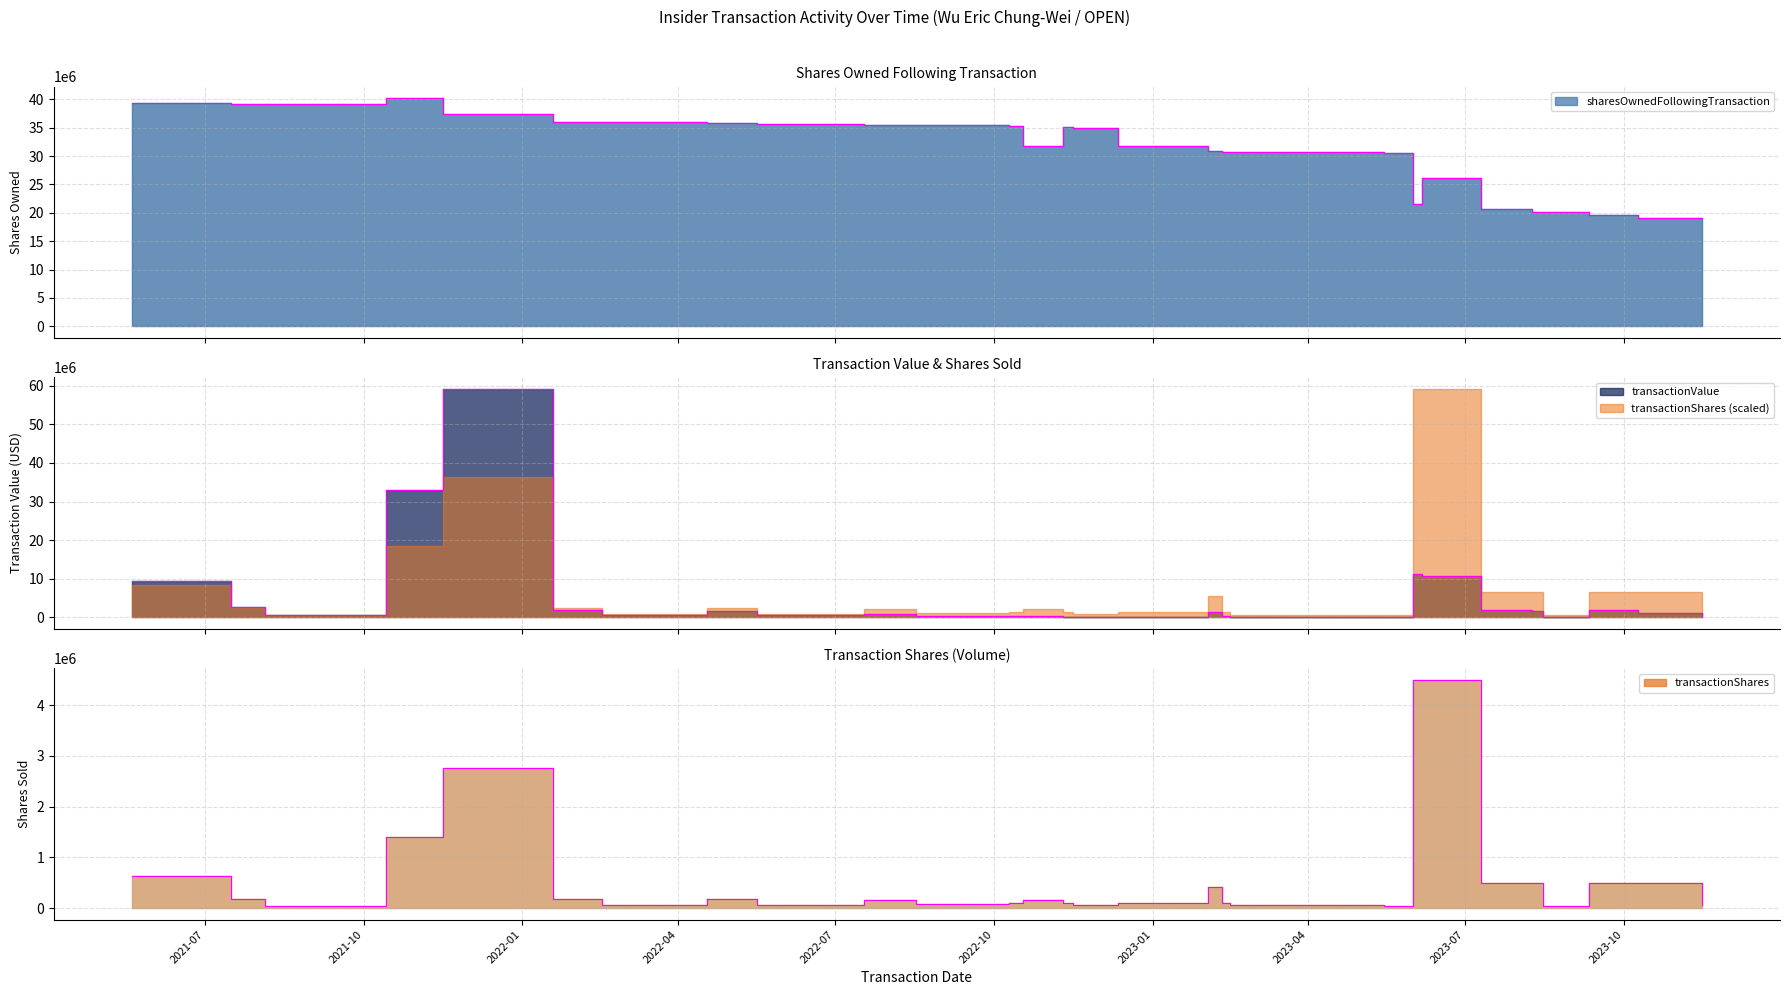

True or false: transactionShares and transactionValue intersect in this chart.

False